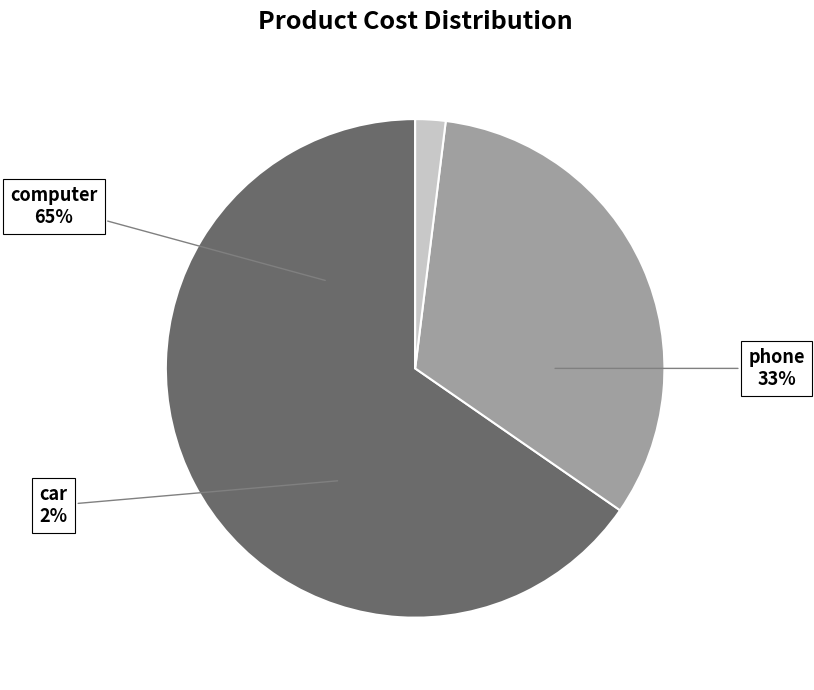

Which category has the smallest portion of the pie?

car